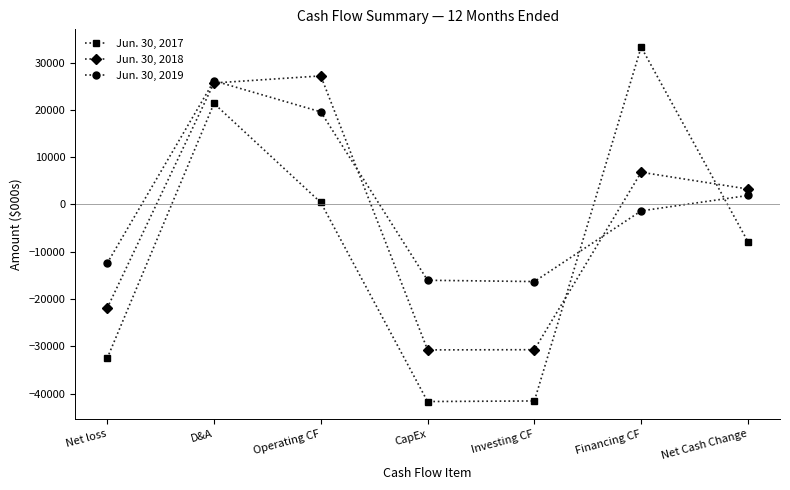

At Investing CF, list the series in order from largest to smallest.

Jun. 30, 2019, Jun. 30, 2018, Jun. 30, 2017